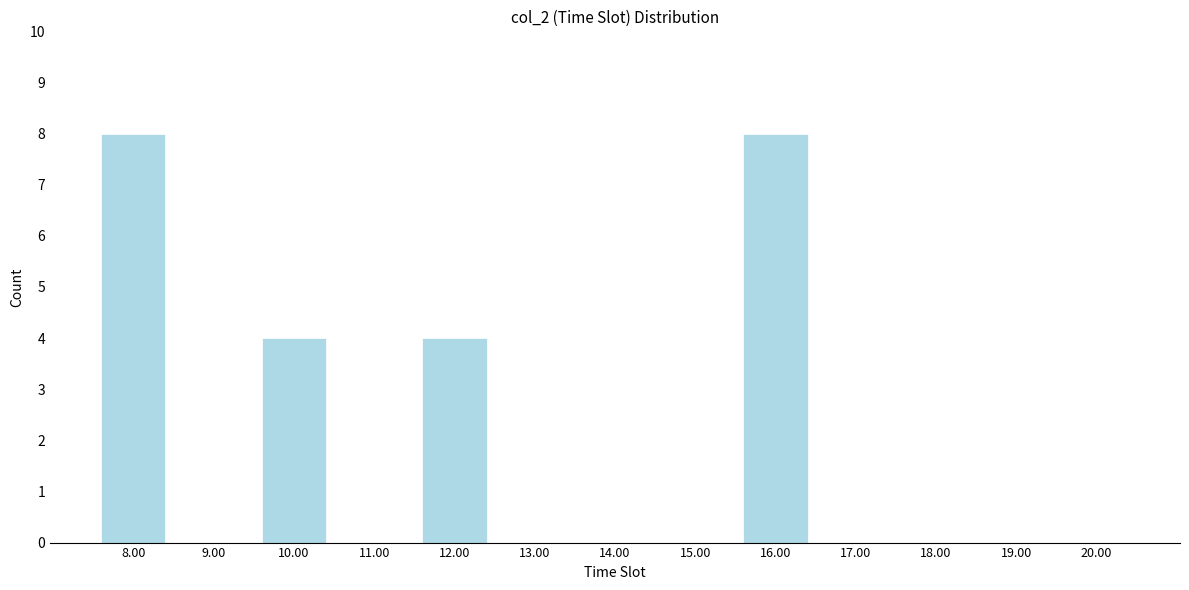

Reading left to right, what are all the values shown in this chart?

8.00=8	9.00=0	10.00=4	11.00=0	12.00=4	13.00=0	14.00=0	15.00=0	16.00=8	17.00=0	18.00=0	19.00=0	20.00=0